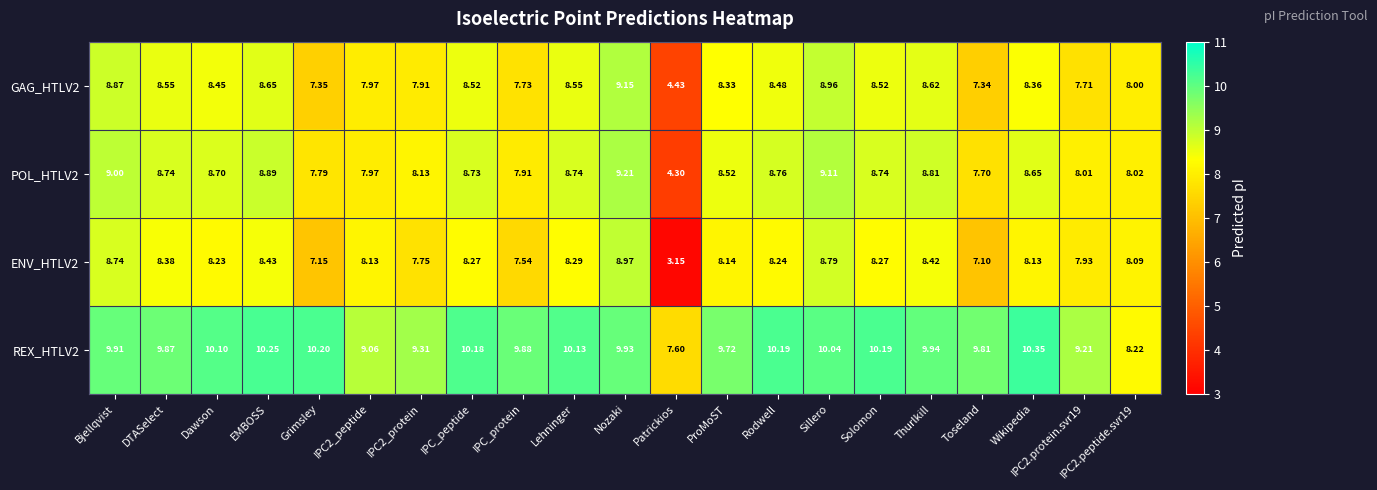

Where does the POL_HTLV2 series first go above 8?

Bjellqvist